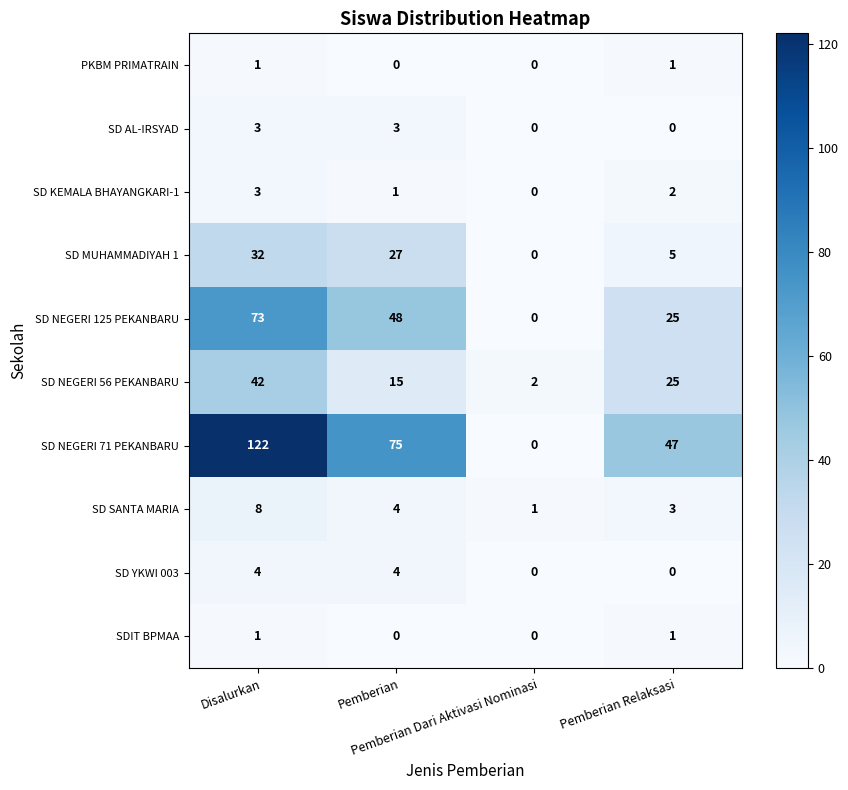

What is the highest value of the SD KEMALA BHAYANGKARI-1 series?

3